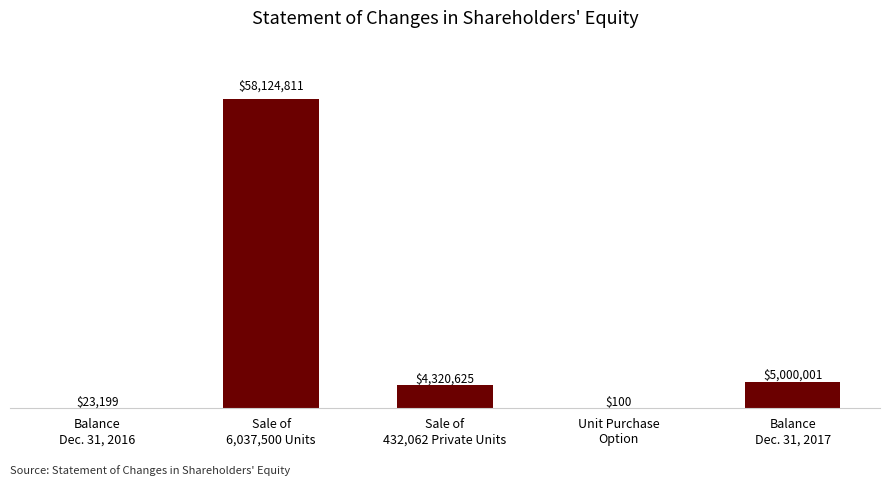

Reading left to right, extract all data points from this chart.

23199	58124811	4320625	100	5000001